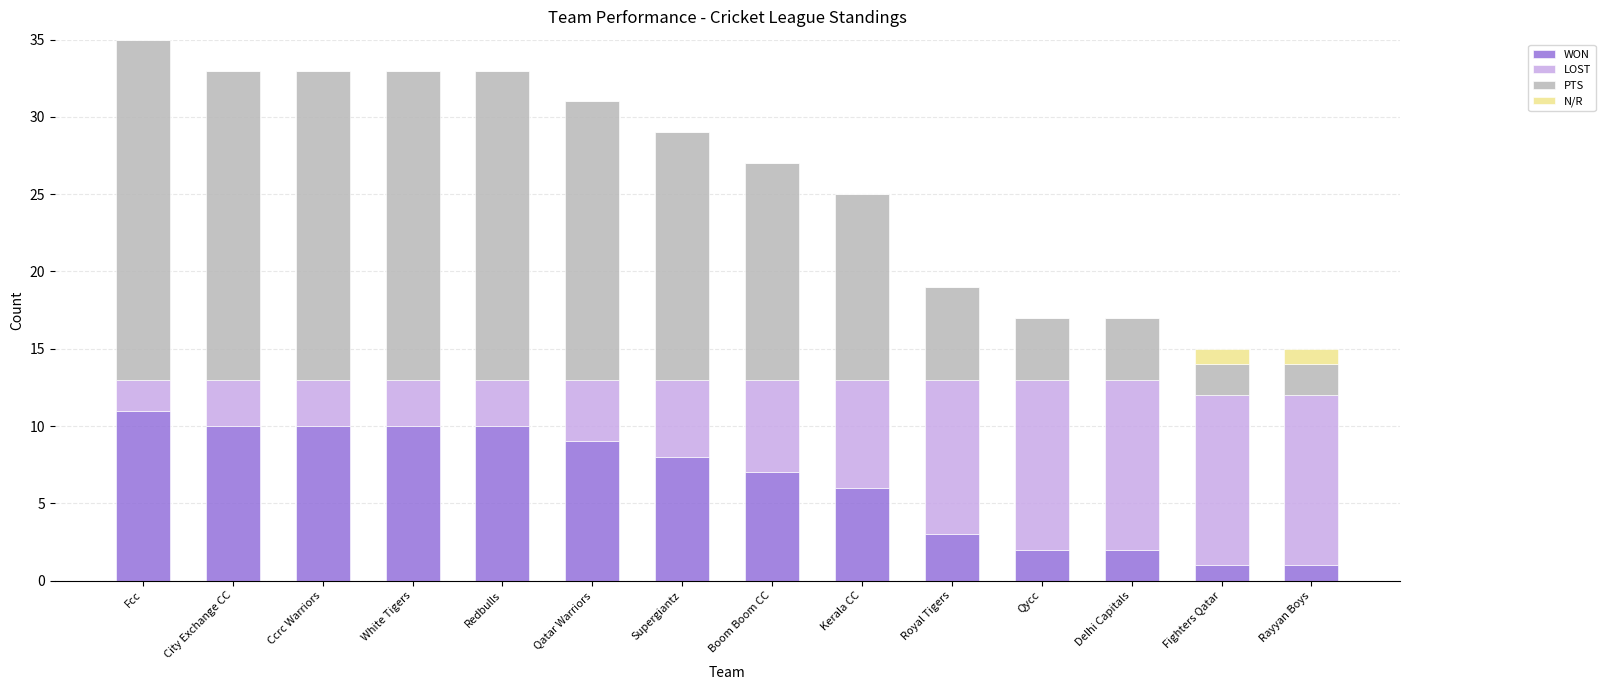

Does the chart contain stacked bars?

Yes